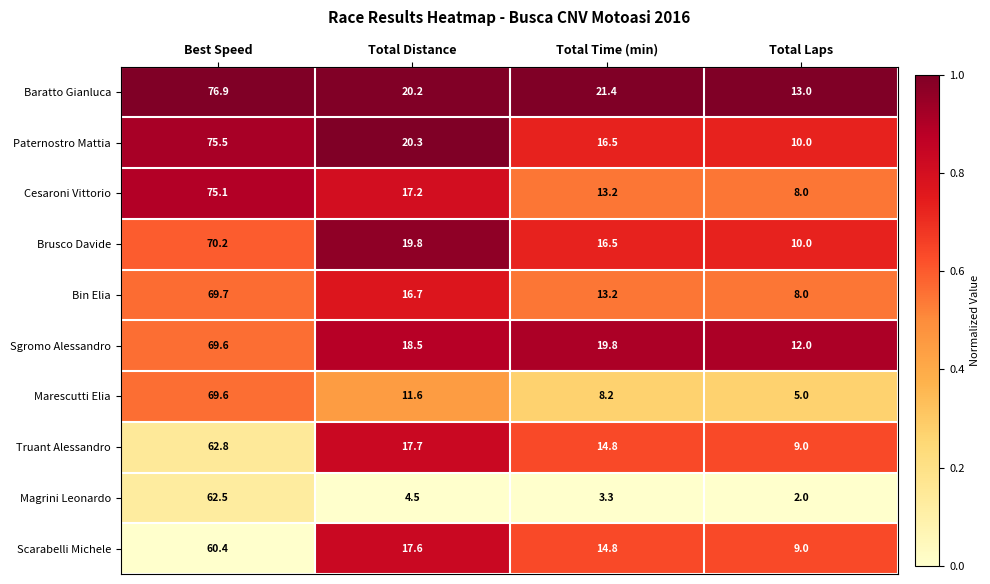

What is the difference between the highest and lowest values at Total Time (min)?

18.1